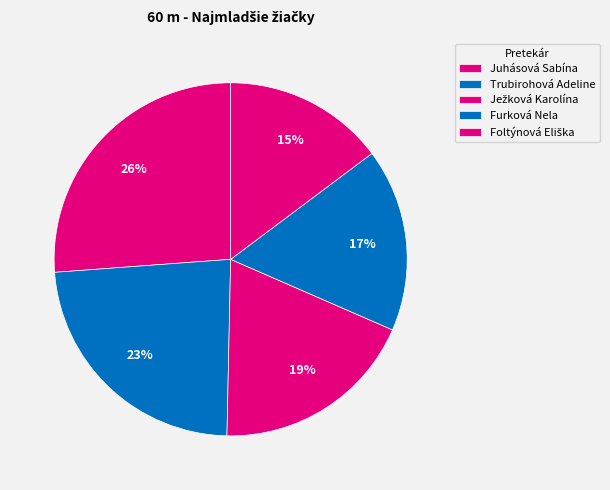

To the nearest percent, what is the average slice percentage?

20%